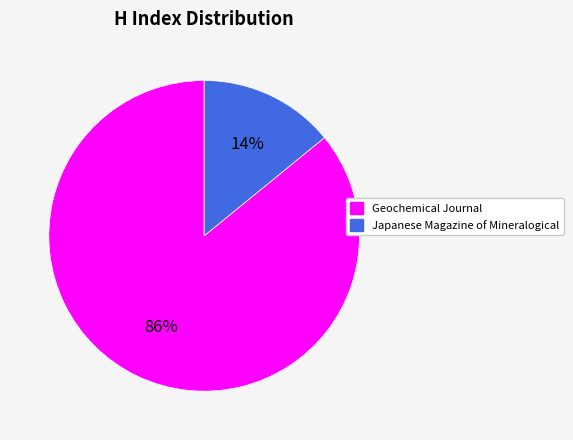

True or false: Geochemical Journal accounts for 86% of the total.

True